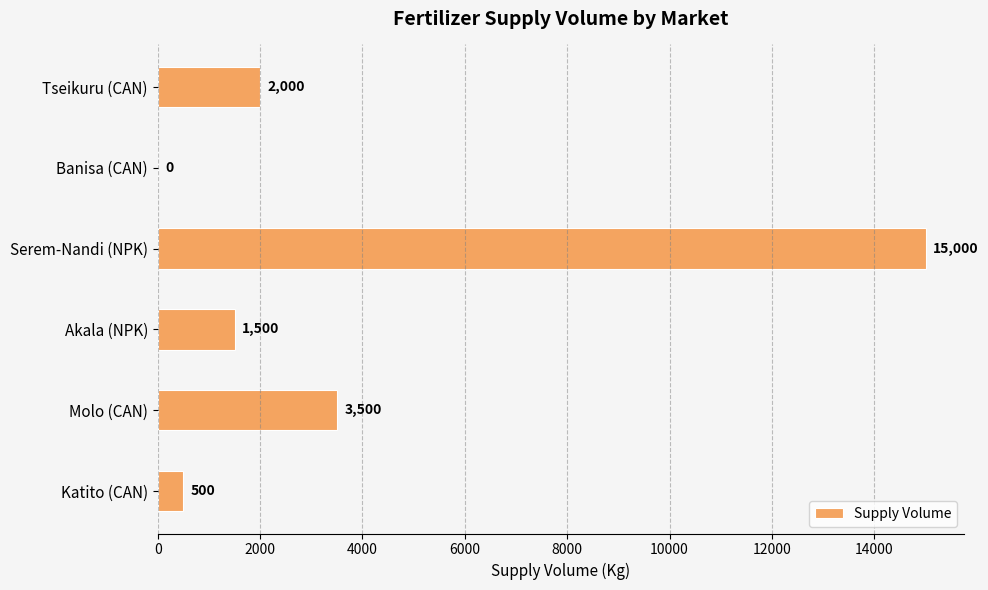

How many data points does each series have?

6